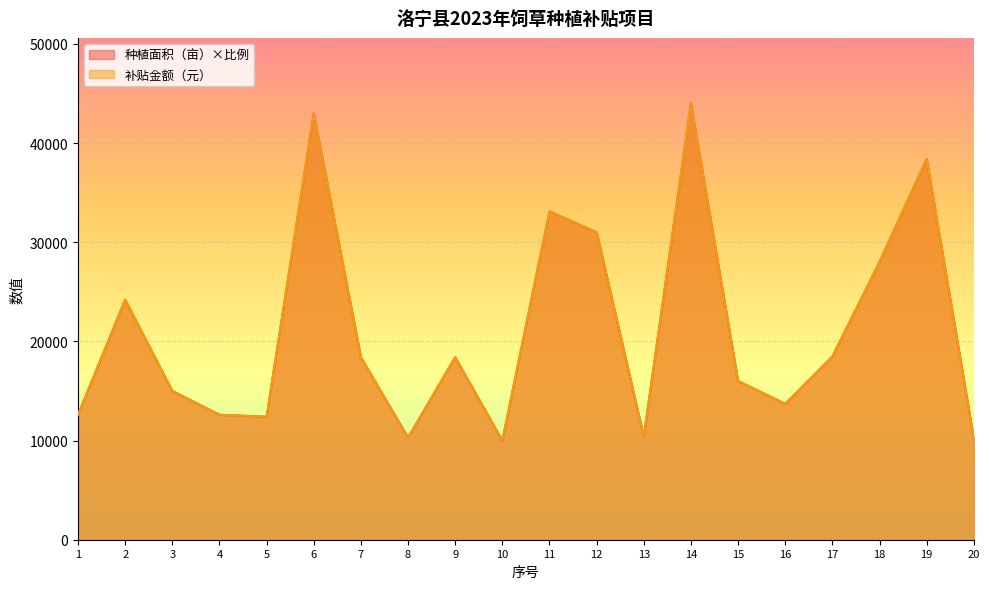

Which has a higher value, 4 or 10?

4